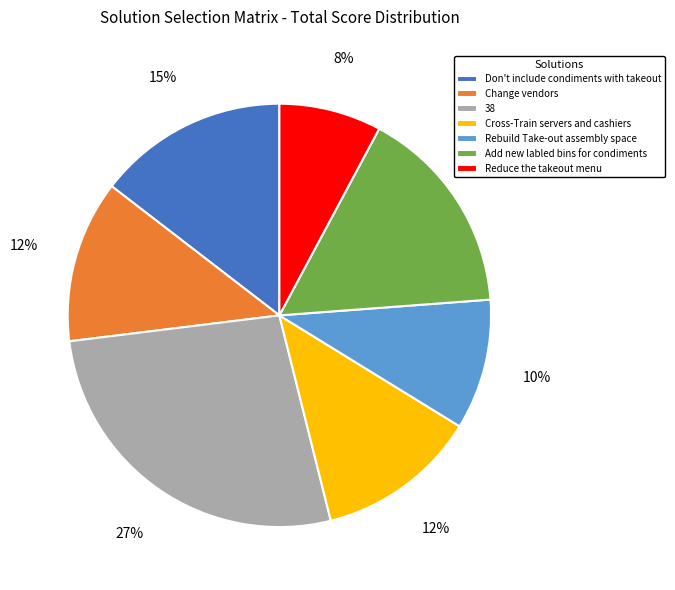

To the nearest percent, what percentage of the pie is Rebuild Take-out assembly space?

10%